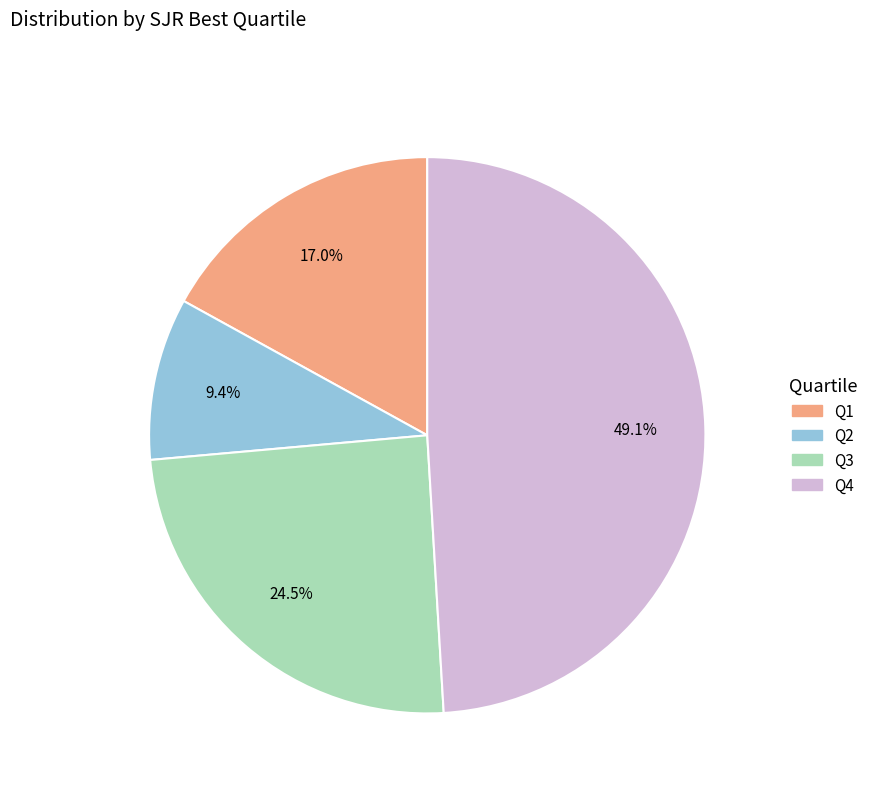

What is the smallest slice in the pie chart?

Q2